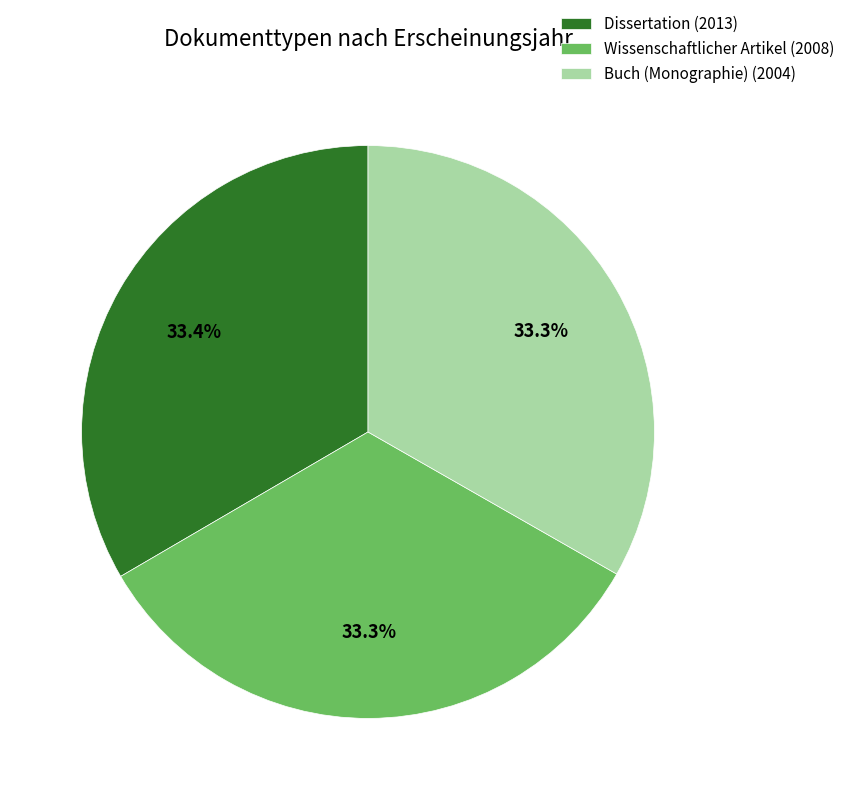

Is the sum of Wissenschaftlicher Artikel (2008) and Buch (Monographie) (2004) greater than half?

Yes